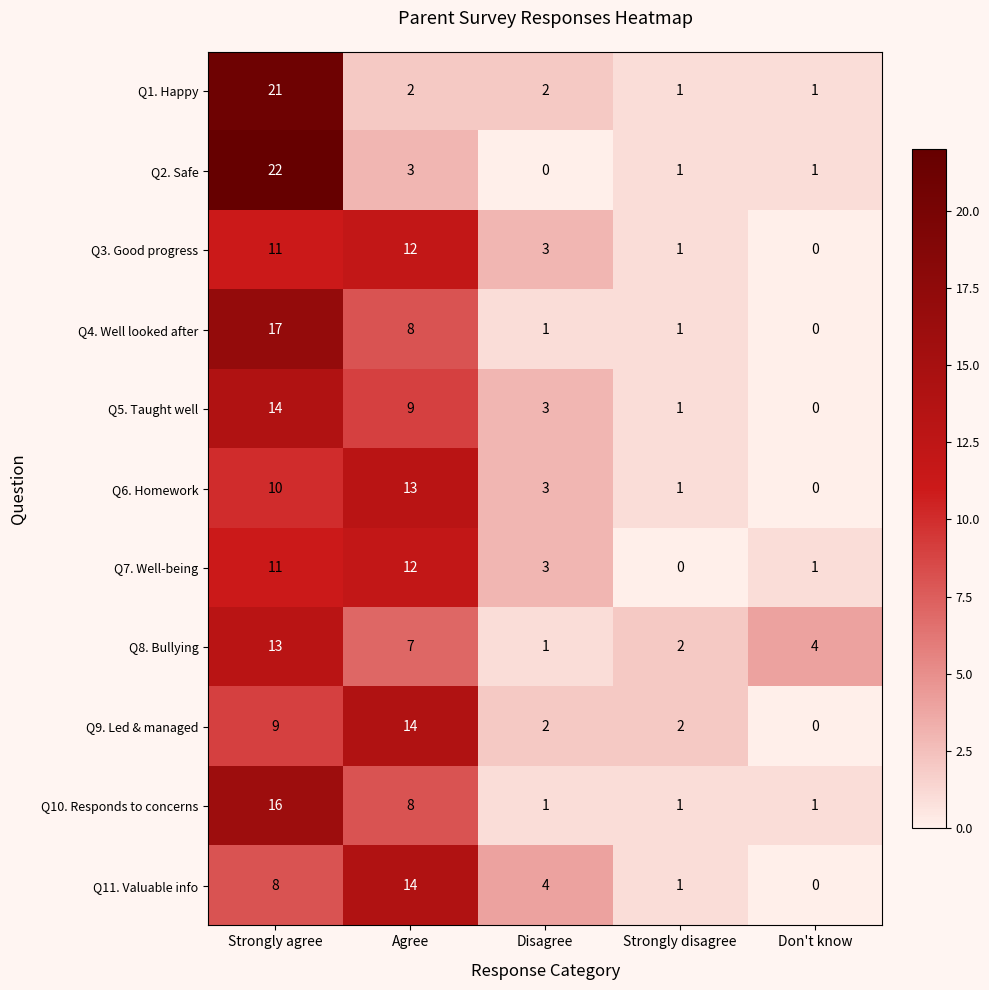

The value of Q6. Homework at Agree is 13. True or false?

True